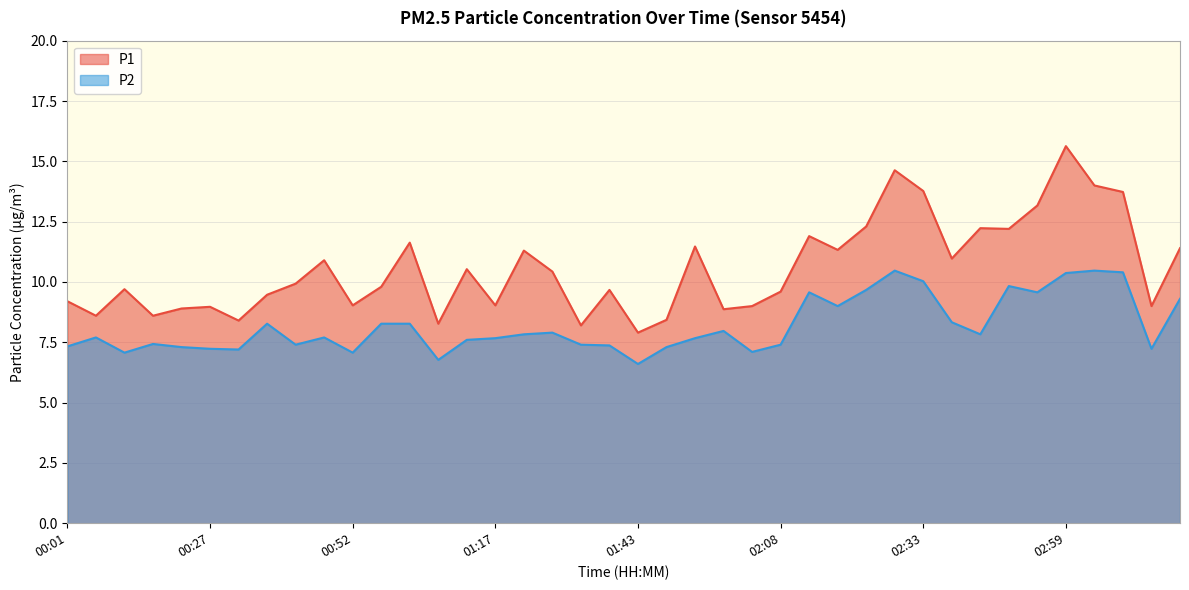

Is the value of P1 at 01:02 greater than the value of P2 at 00:52?

Yes